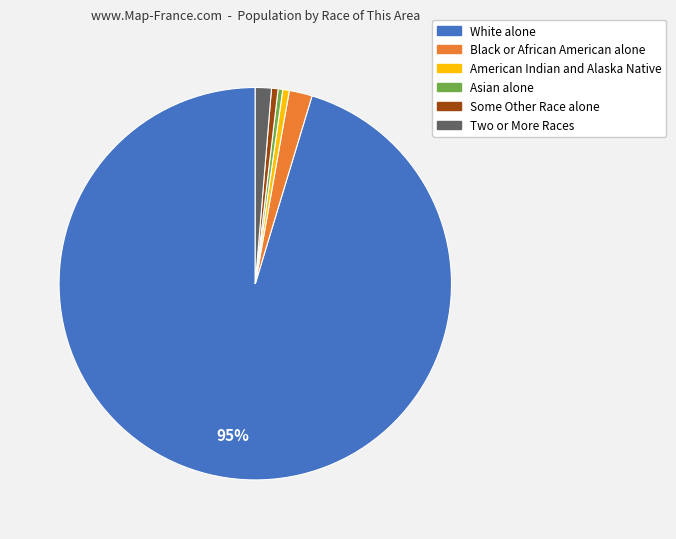

True or false: American Indian and Alaska Native accounts for 11% of the total.

False